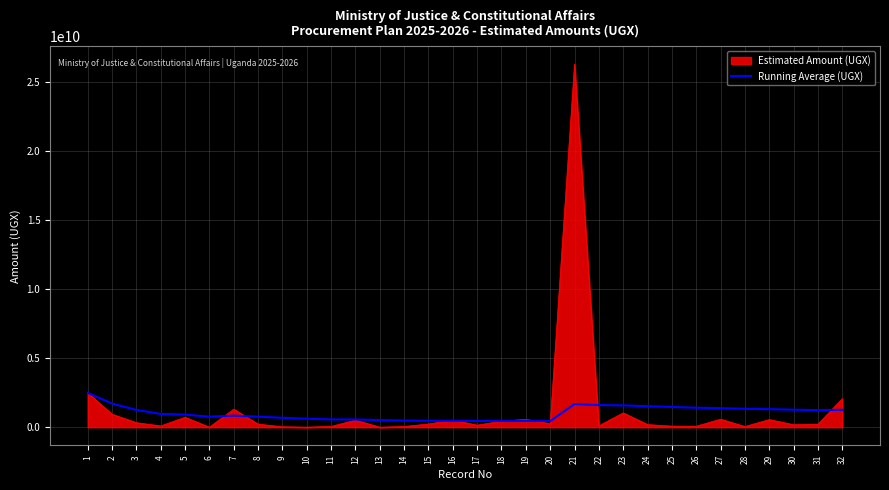

Which series changed the most between 1 and 24?

Estimated Amount (UGX)